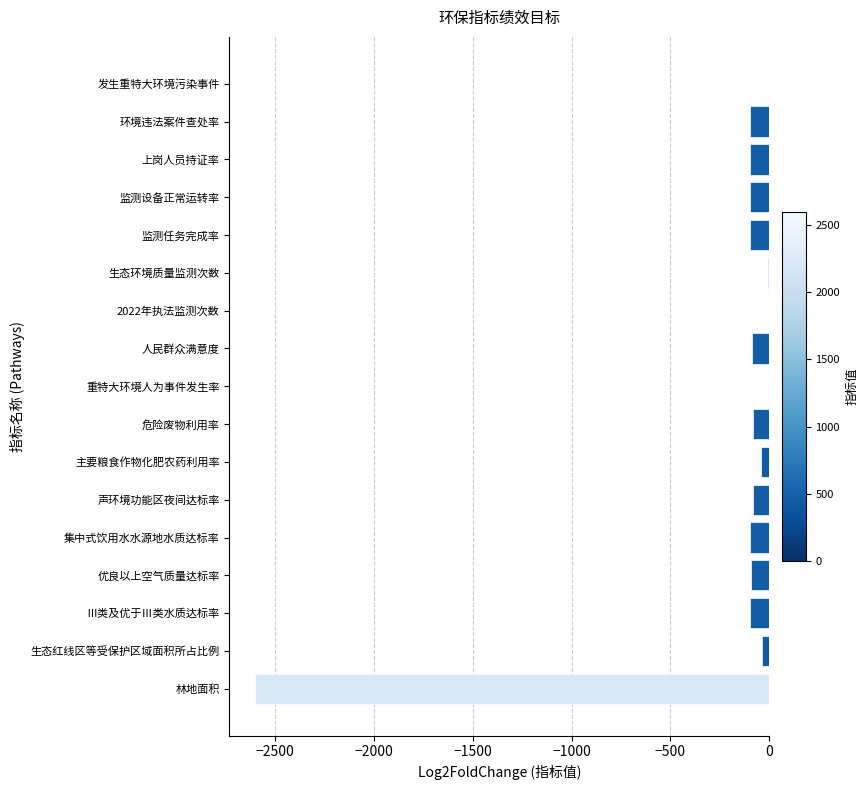

What is the change in value from 林地面积 to 危险废物利用率?

+2513.6